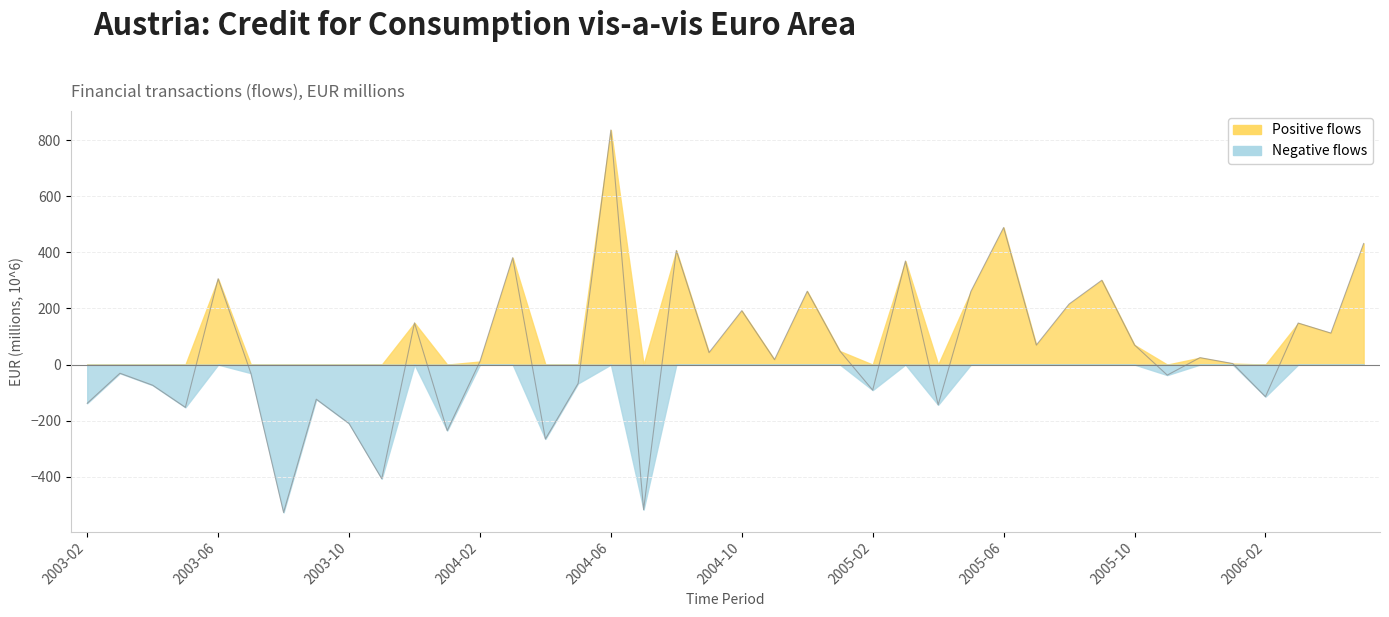

What is the label of the 26th point from the right?

2004-04